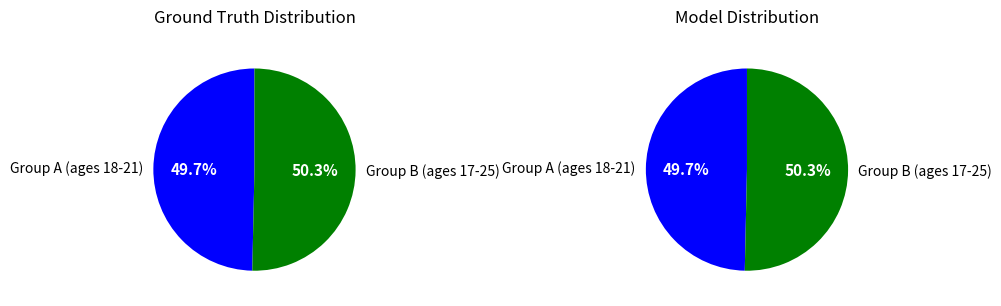

Do 21 and 17 together represent more than half of the pie?

No